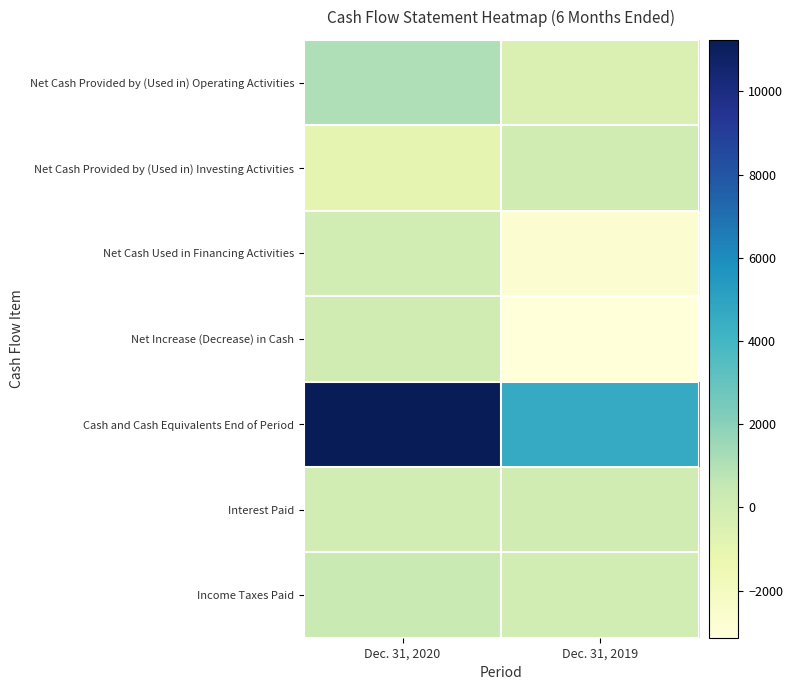

Reading right to left, list all the values displayed in this chart.

Net Cash Provided by (Used in) Operating Activities: Dec. 31, 2019=-443	Dec. 31, 2020=1034
Net Cash Provided by (Used in) Investing Activities: Dec. 31, 2019=10	Dec. 31, 2020=-960
Net Cash Used in Financing Activities: Dec. 31, 2019=-2702	Dec. 31, 2020=-17
Net Increase (Decrease) in Cash: Dec. 31, 2019=-3135	Dec. 31, 2020=57
Cash and Cash Equivalents End of Period: Dec. 31, 2019=4607	Dec. 31, 2020=11241
Interest Paid: Dec. 31, 2019=61	Dec. 31, 2020=-1
Income Taxes Paid: Dec. 31, 2019=-43	Dec. 31, 2020=308